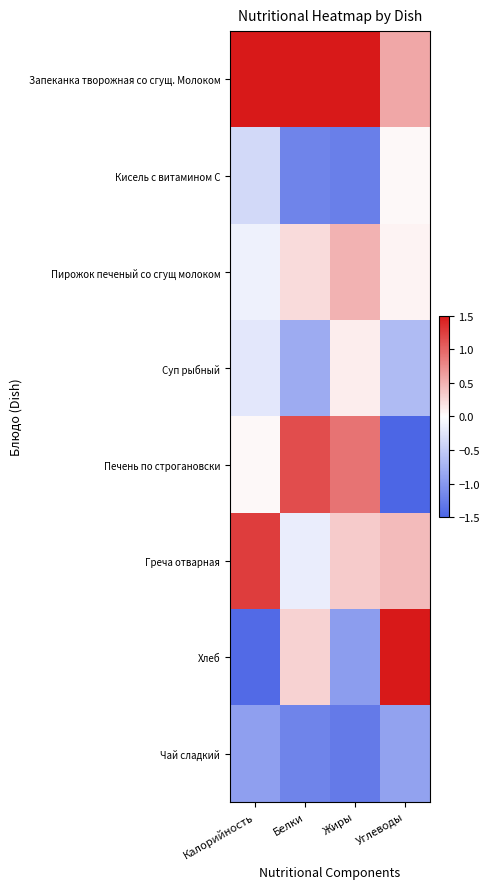

What is the spread (max minus min) of values at Жиры?

2.9